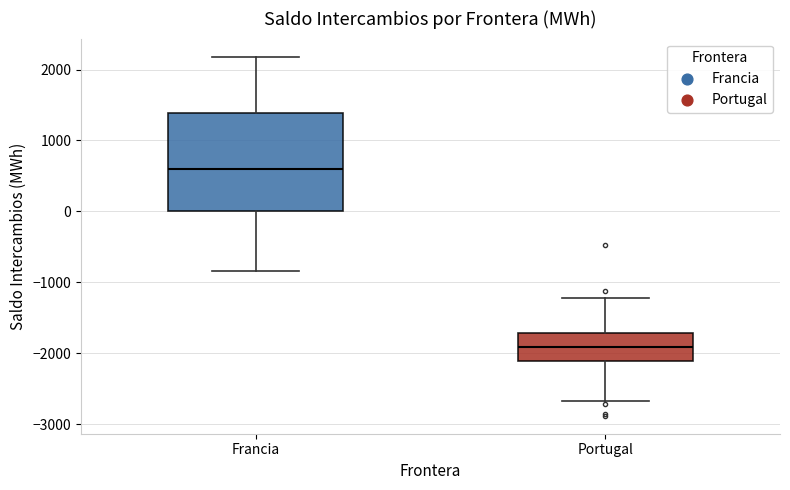

Reading left to right, transcribe this box plot: for each box, give where its median line is, the range the box spans, and where its two whiskers end, as read against the y-axis. The values are not printed on the chart, so give them approximately, as read against the axis.

Francia: median 600, box 0 to 1400, whiskers -800 to 2200
Portugal: median -1900, box -2100 to -1700, whiskers -2700 to -1200